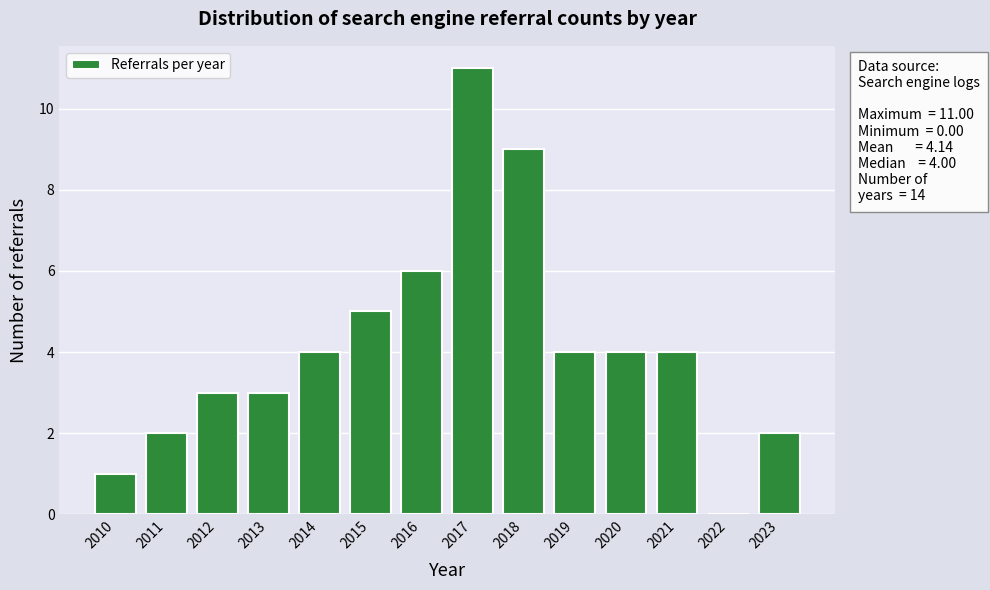

Reading left to right, what are all the values shown in this chart?

2010=1	2011=2	2012=3	2013=3	2014=4	2015=5	2016=6	2017=11	2018=9	2019=4	2020=4	2021=4	2022=0	2023=2